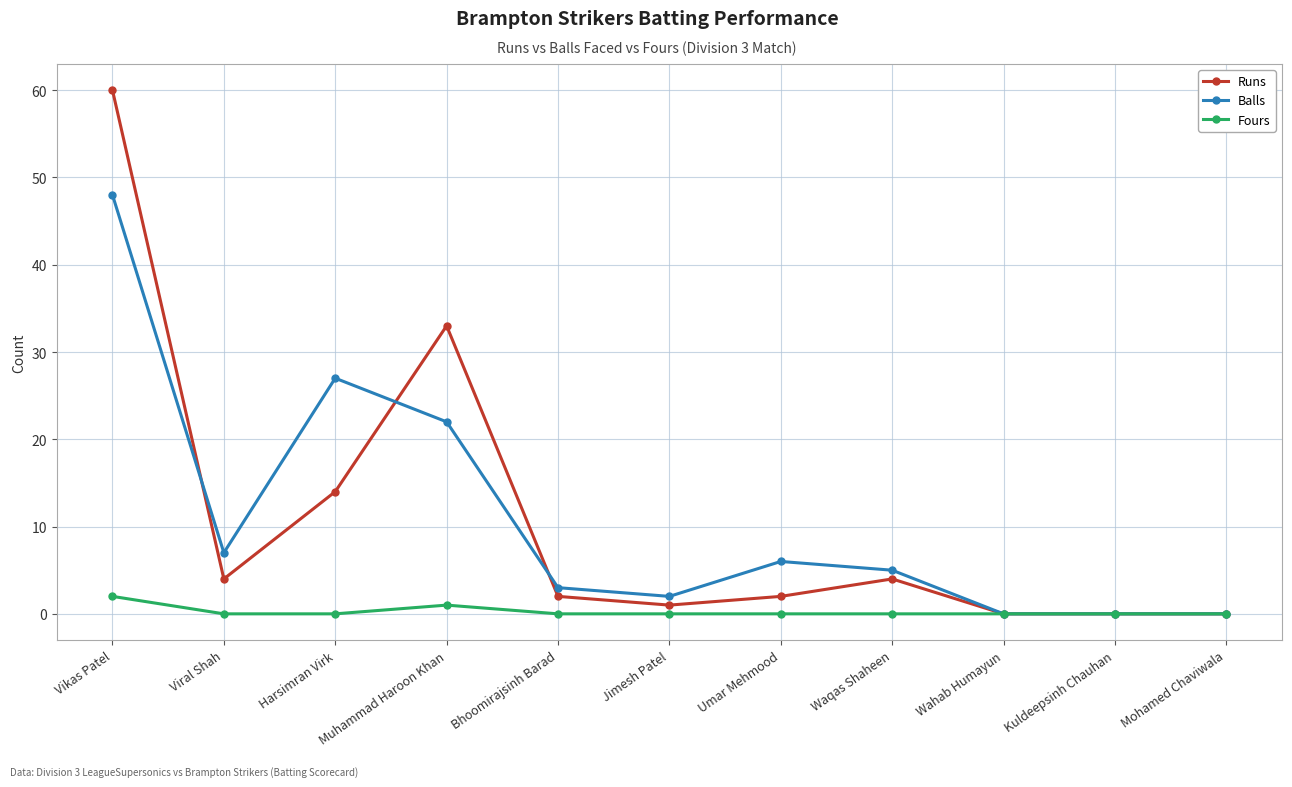

Rank the series at Bhoomirajsinh Barad from lowest to highest value.

Fours, Runs, Balls